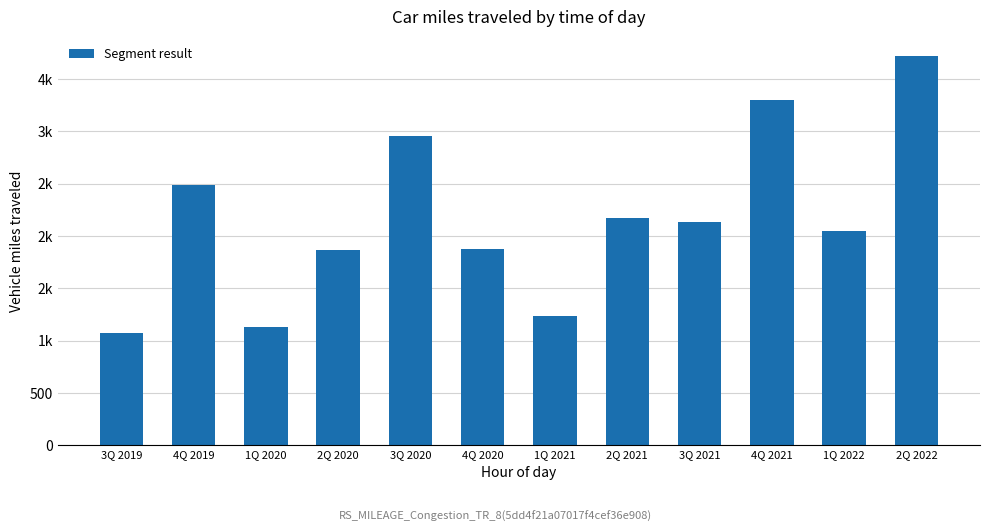

List the labels in order of value, smallest first.

3Q 2019, 1Q 2020, 1Q 2021, 2Q 2020, 4Q 2020, 1Q 2022, 3Q 2021, 2Q 2021, 4Q 2019, 3Q 2020, 4Q 2021, 2Q 2022